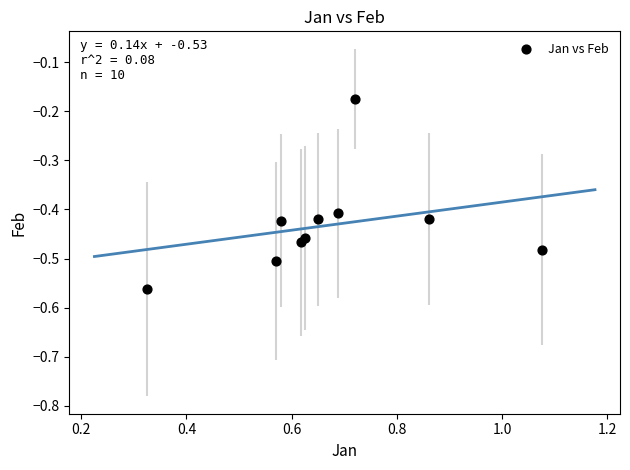

What is the average X value?

0.7